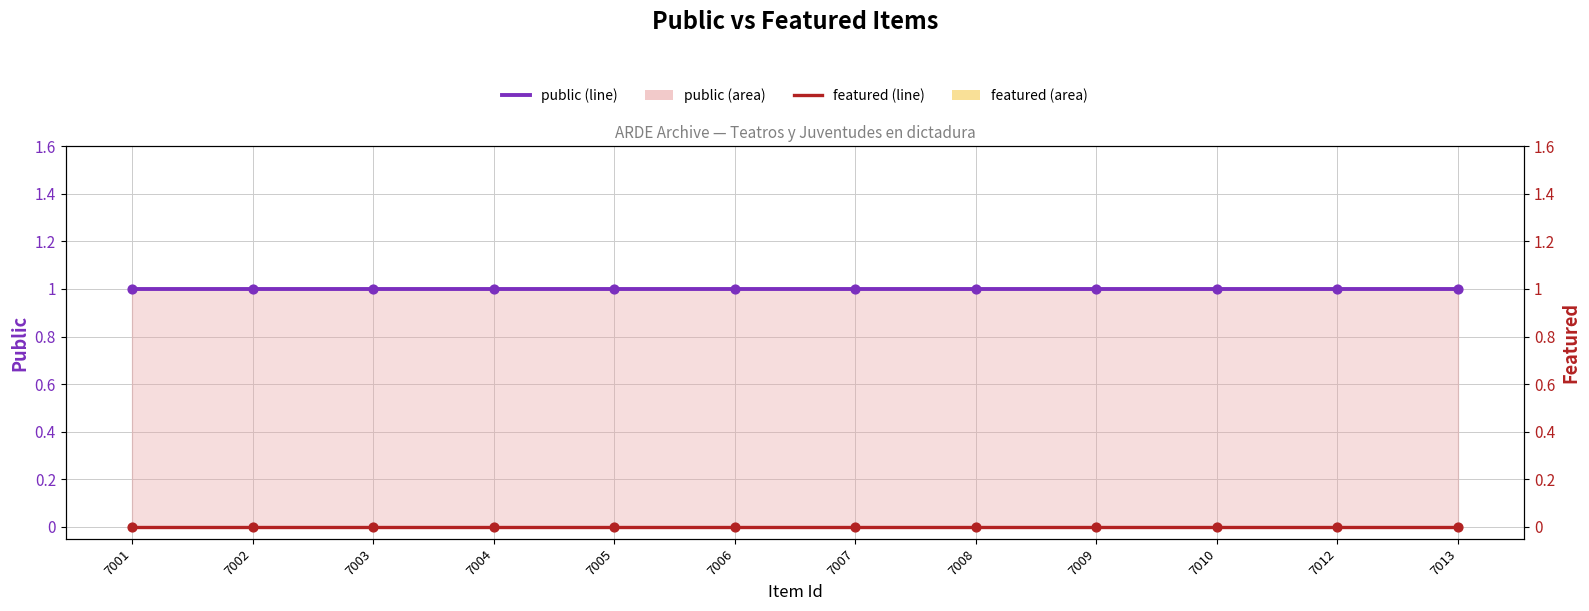

Is the value of featured (line) at 7009 greater than the value of public (line) at 7003?

No